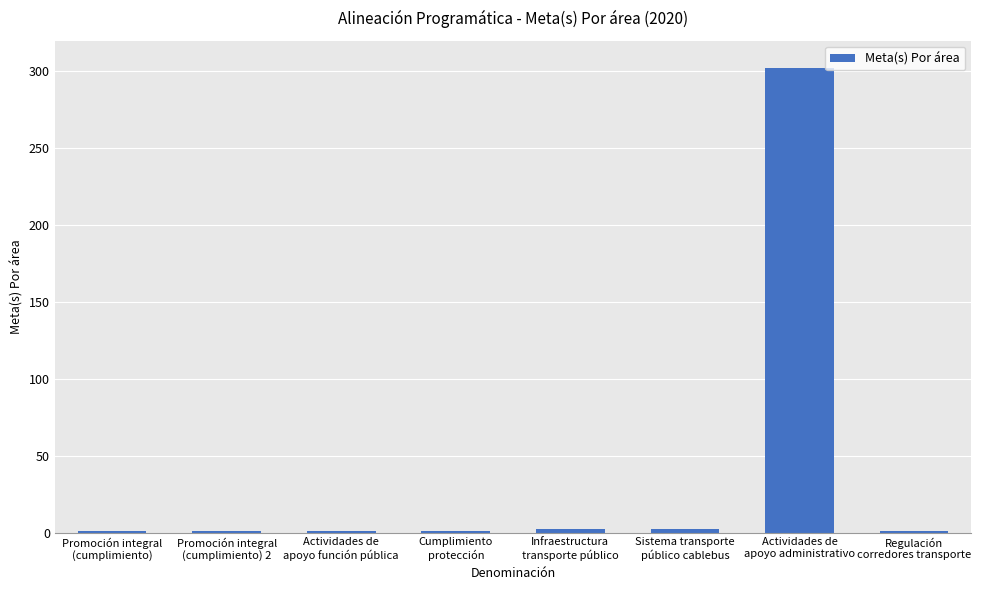

What is the greatest value displayed?

302